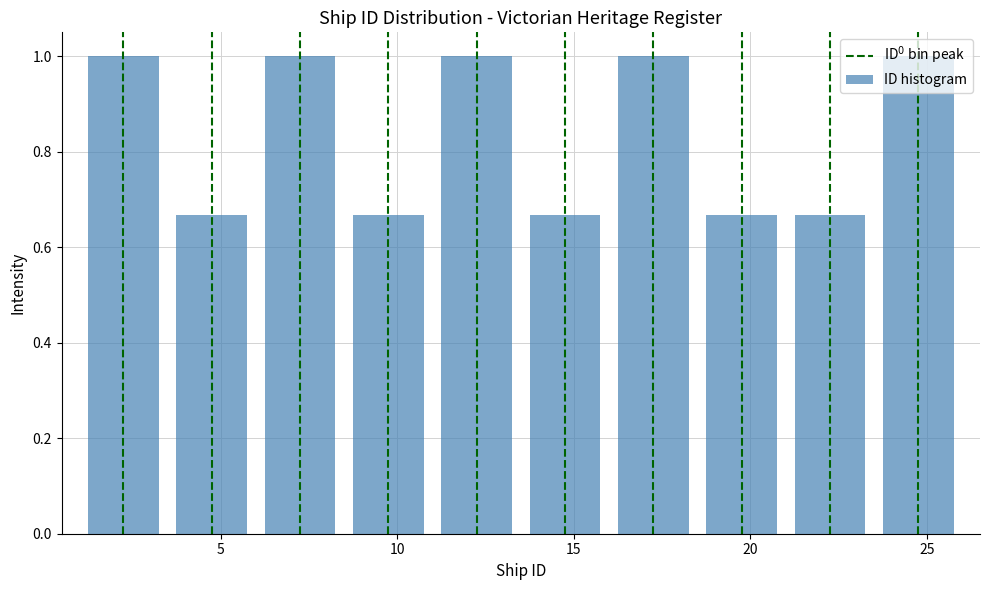

What is the height of the bar covering 23.5 to 26.0 on the x-axis? The values are not printed on the chart, so give them approximately, as read against the axis.

1.00